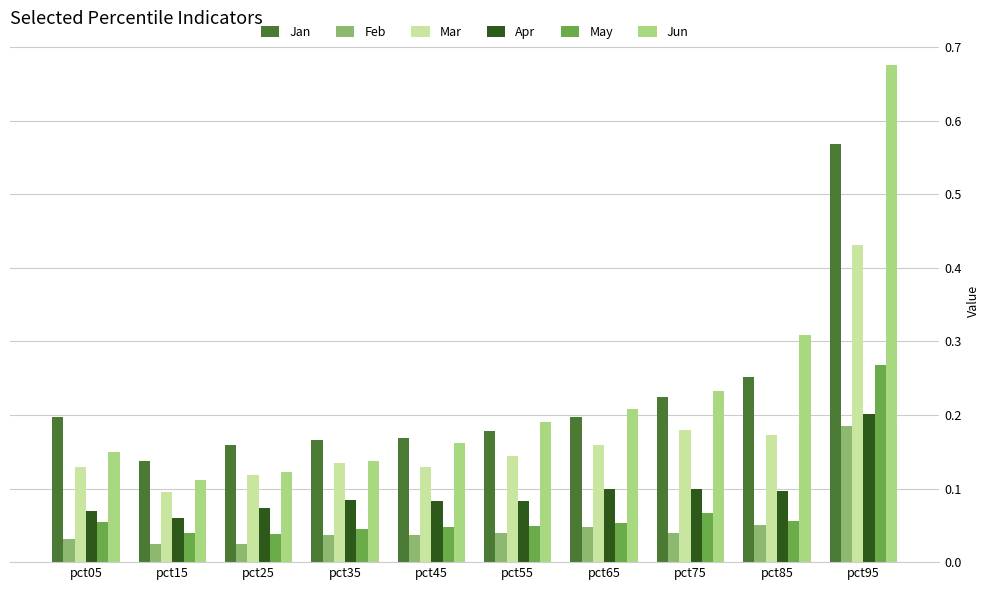

What is the sum of all Jun values?

2.3